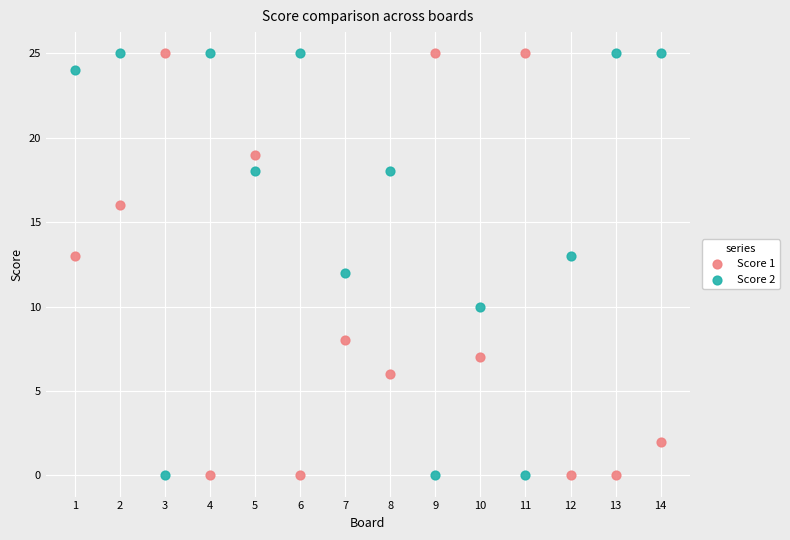

Across all data points, what is the range of Y values (max minus min)?

25